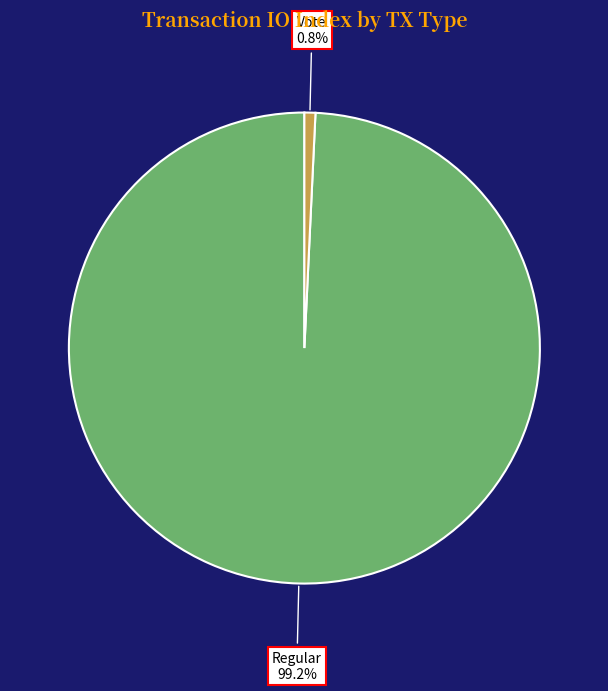

Is there a majority slice in this chart?

Yes